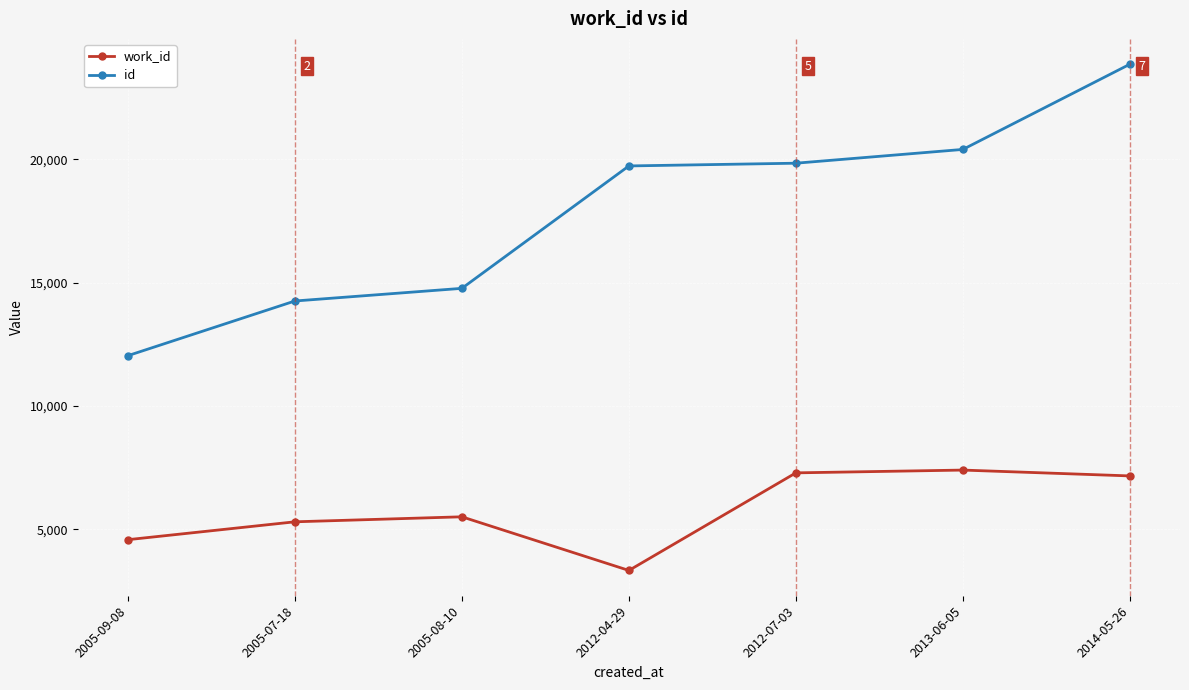

Is it true that id equals 28572 at 2012-07-03?

False